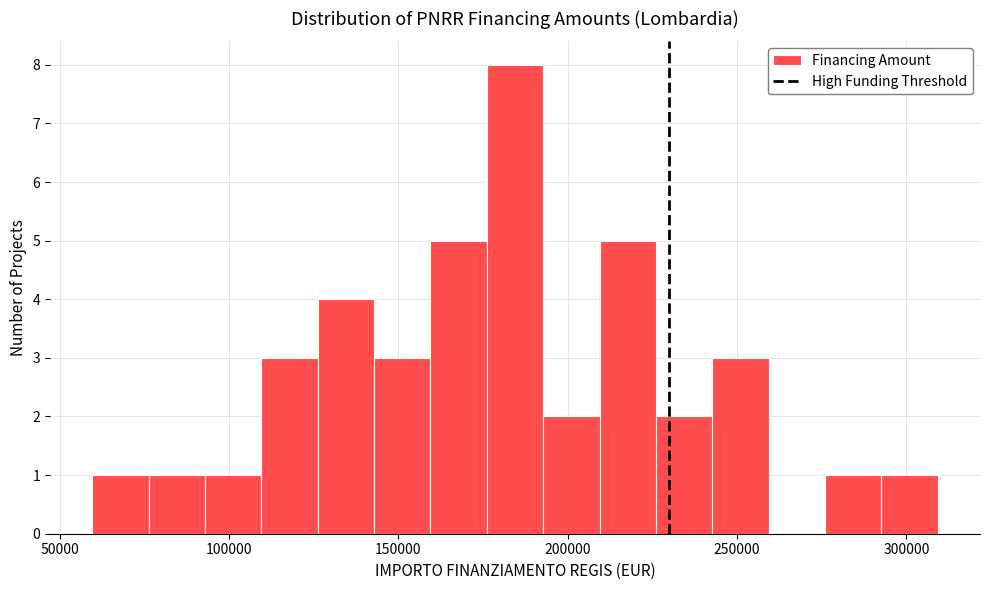

Read against the x-axis, roughly where is the centre of the tallest bar?

185000